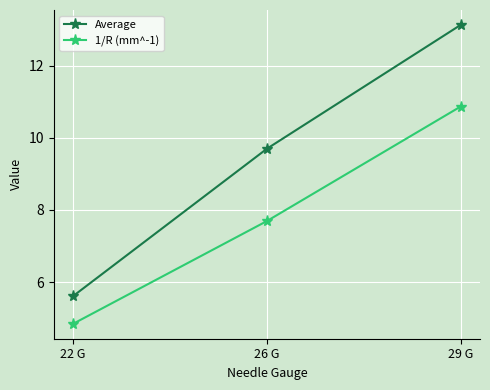

Reading left to right, what are all the values shown in this chart?

Average: 22 G=5.6	26 G=9.7	29 G=13.1
1/R (mm^-1): 22 G=4.8	26 G=7.7	29 G=10.9